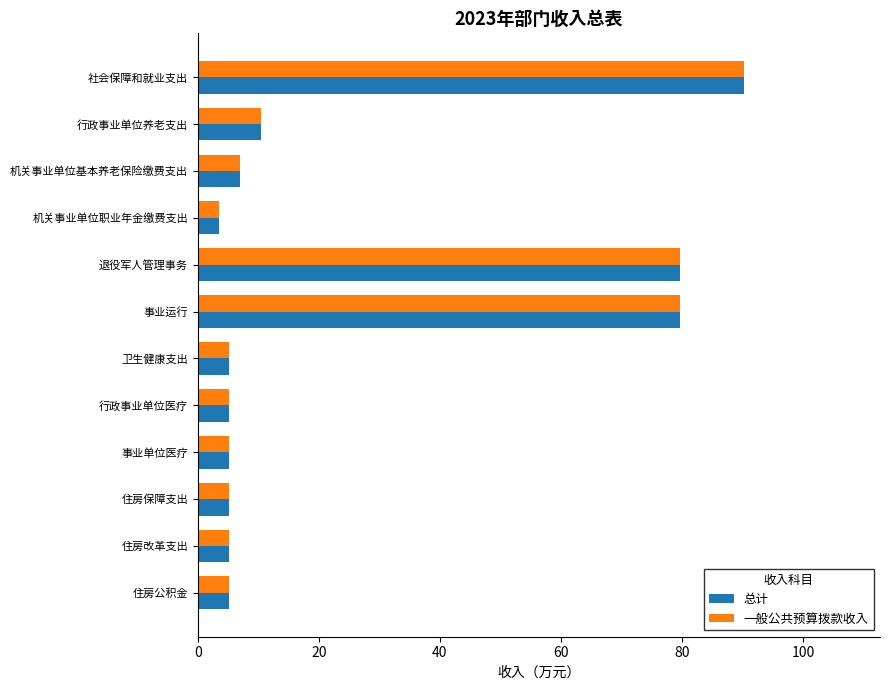

Is it true that 总计 equals 5.2 at 事业单位医疗?

True